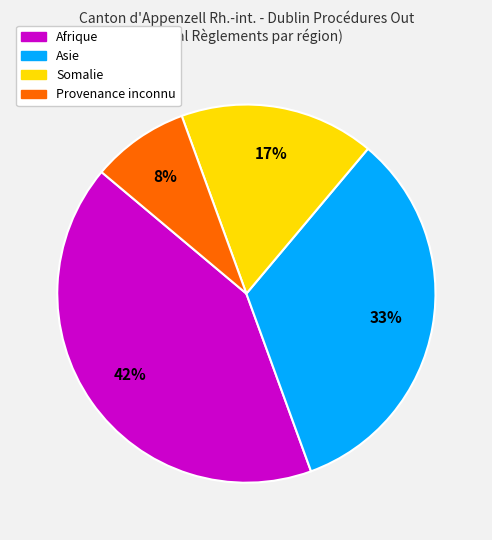

Rank the categories by value from highest to lowest.

Afrique, Asie, Somalie, Provenance inconnu